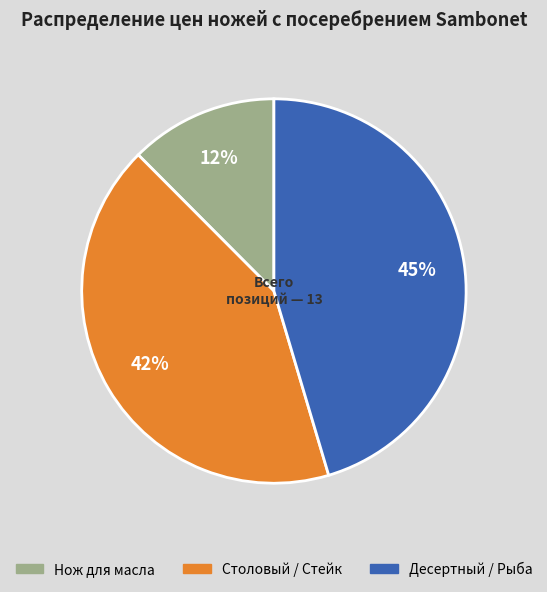

Is there any slice that represents more than half of the pie?

No